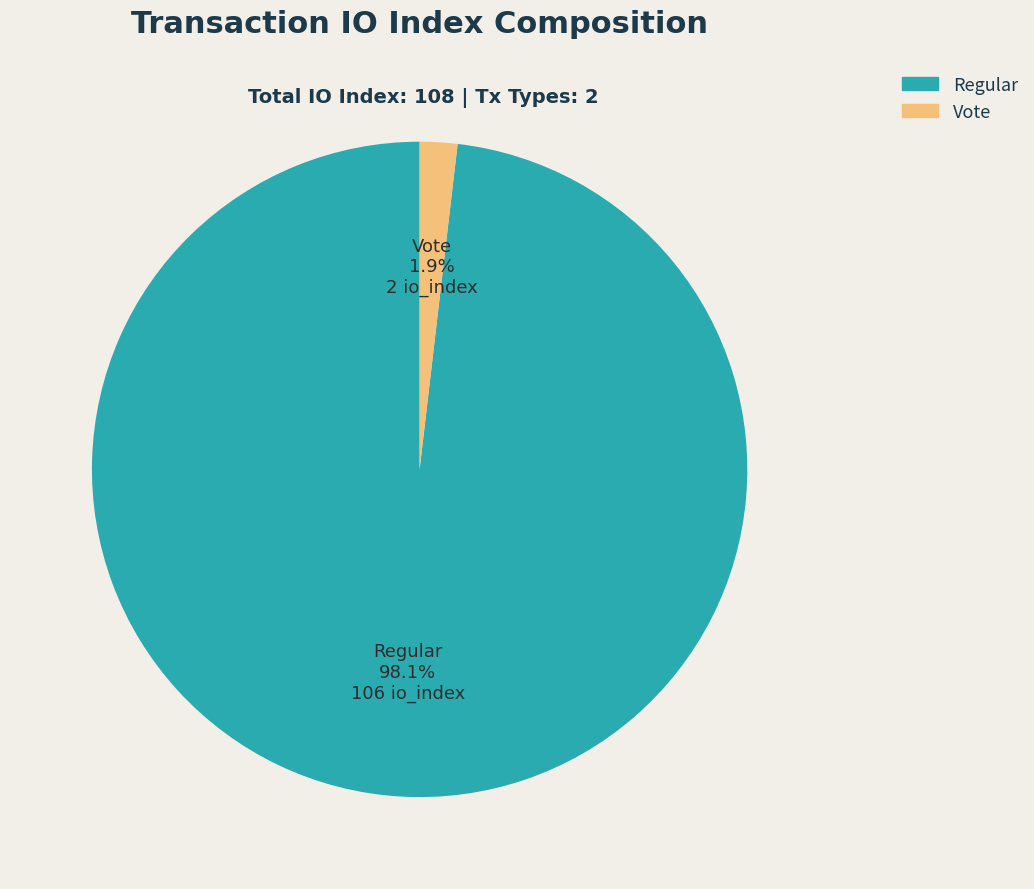

To the nearest percent, what percentage of the pie is Vote?

2%